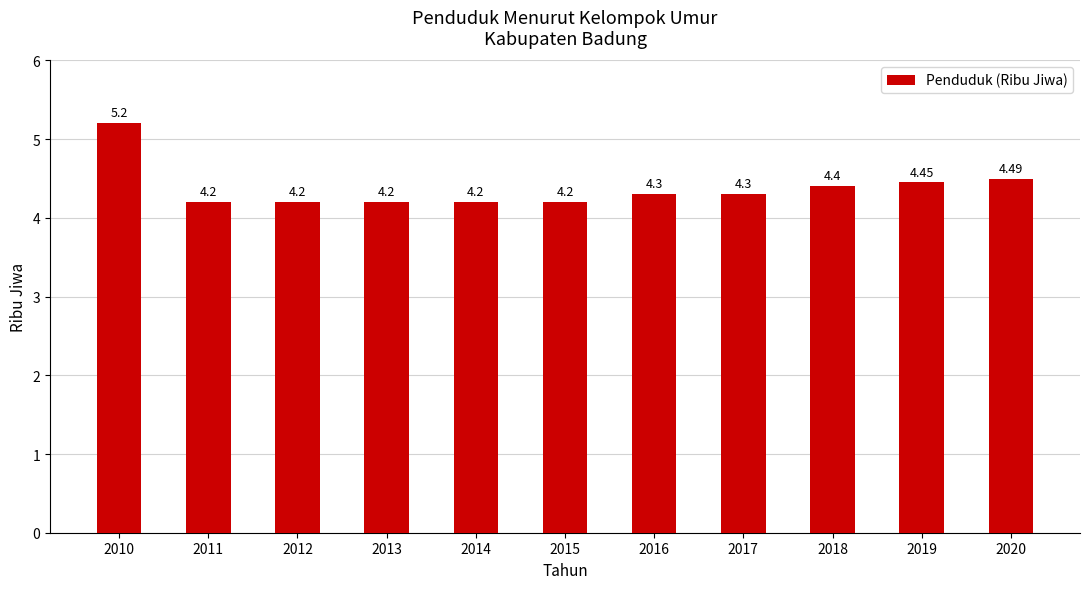

What is the value of the 4th bar from the left?

4.2